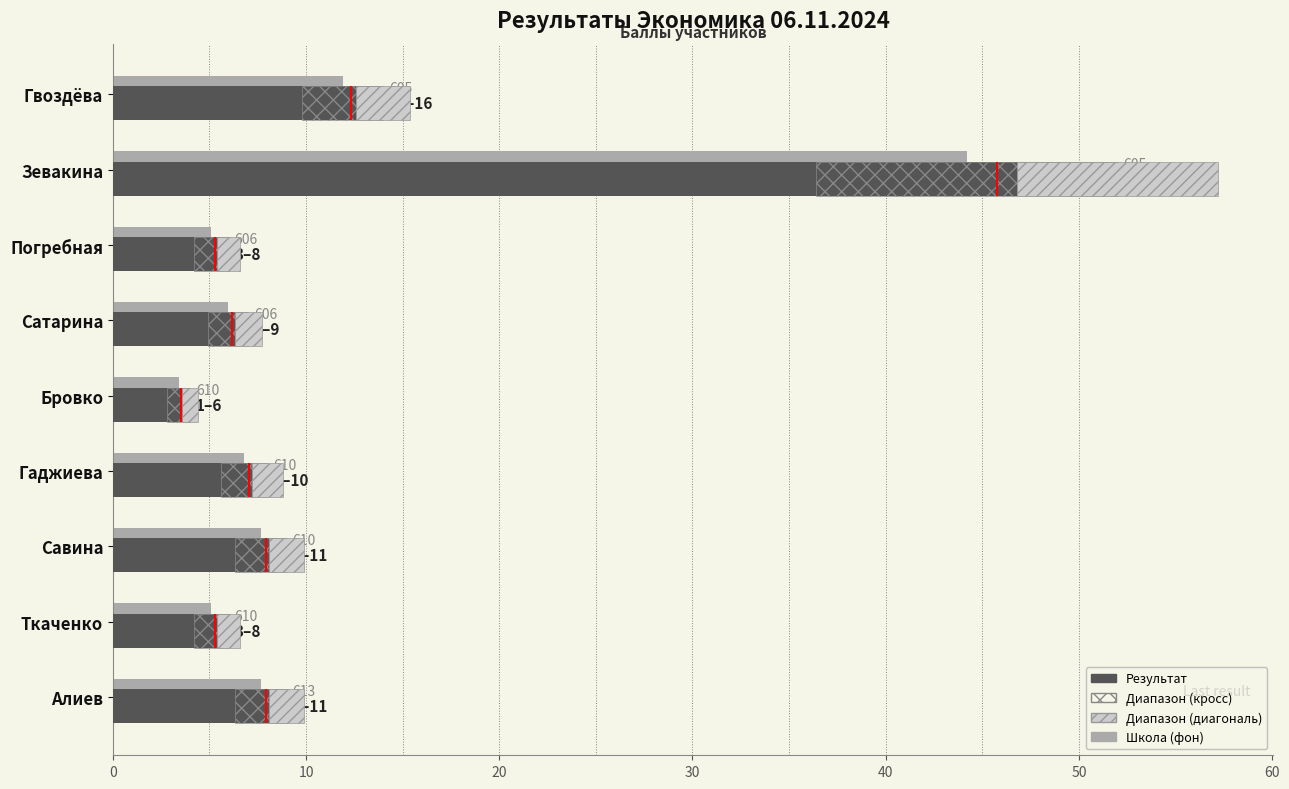

The Результат series shows 5.9 at Савина. True or false?

False